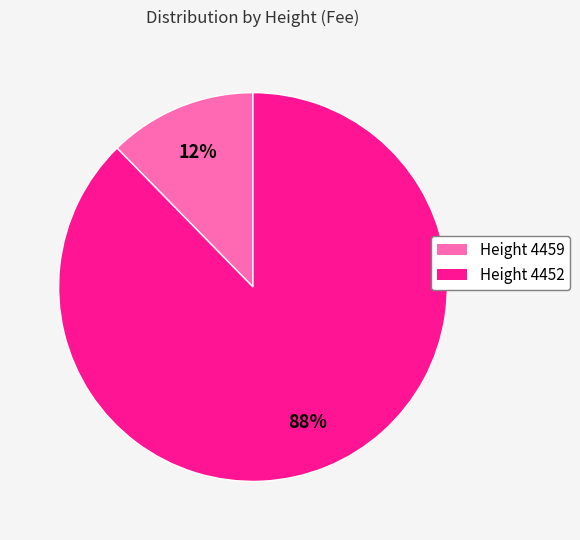

To the nearest percent, what is the average slice percentage?

50%